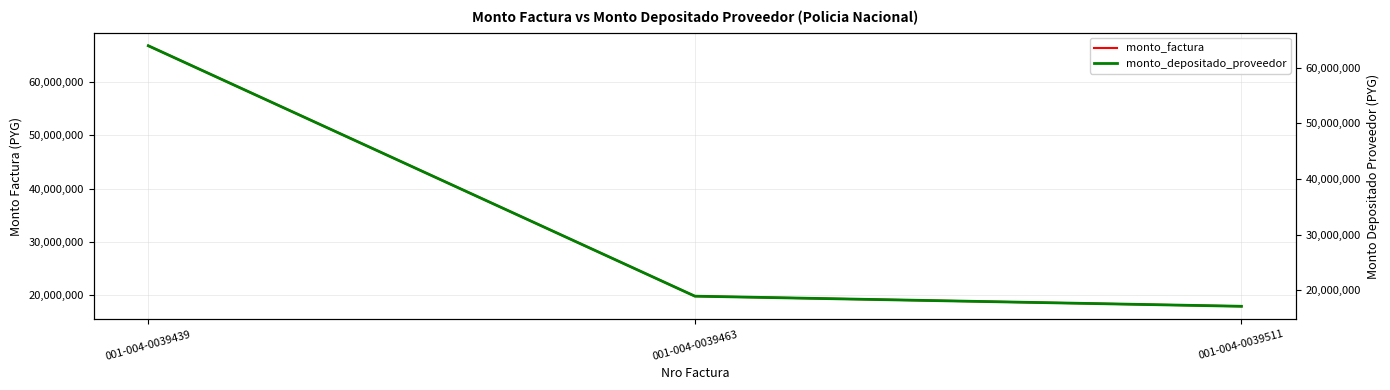

Is it true that monto_factura equals 4277125 at 001-004-0039463?

False